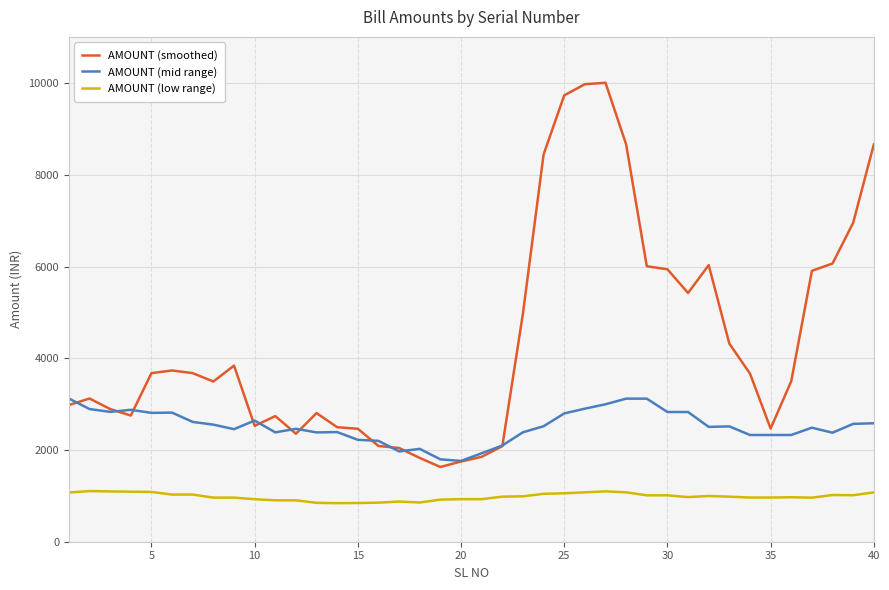

Rank the series by their average value, from highest to lowest.

AMOUNT (smoothed), AMOUNT (mid range), AMOUNT (low range)